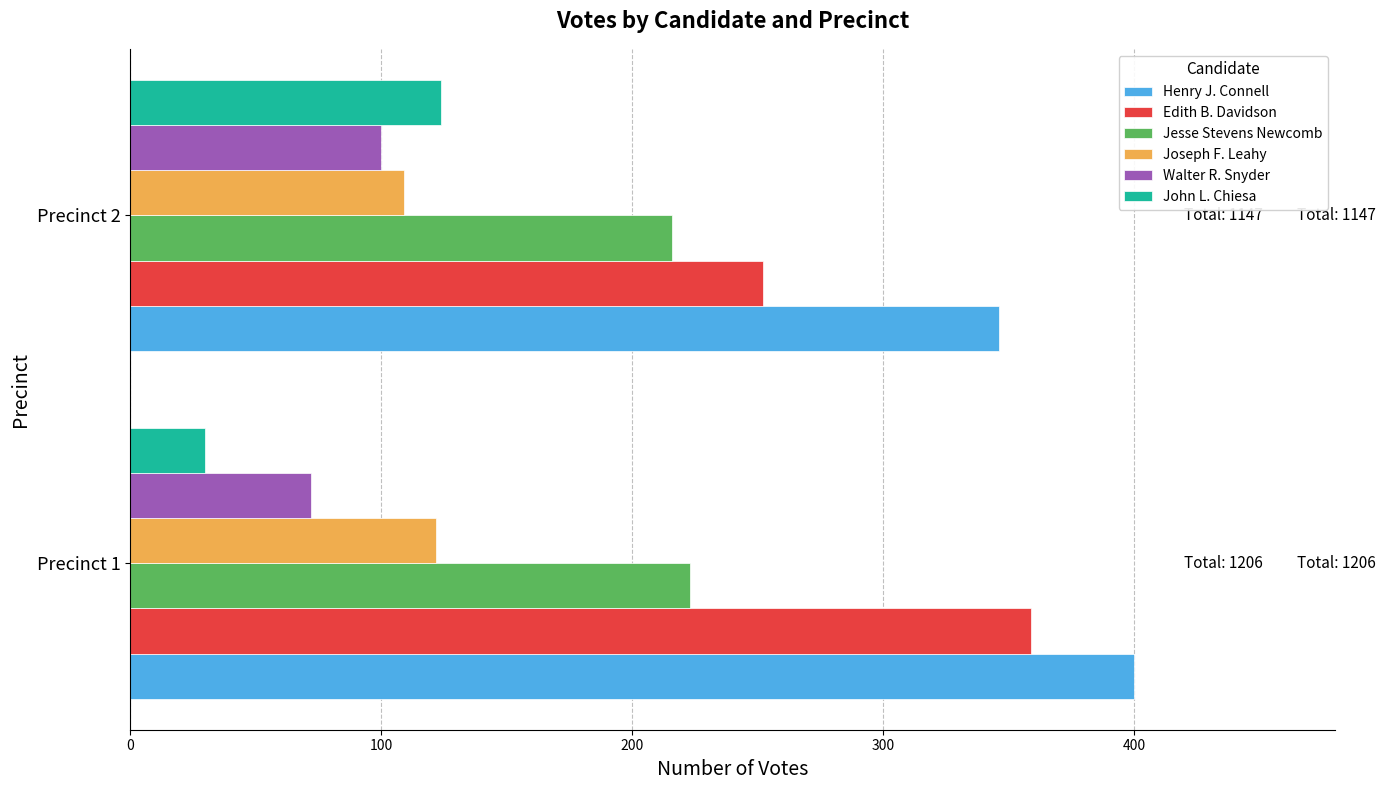

How many data points does each series have?

2